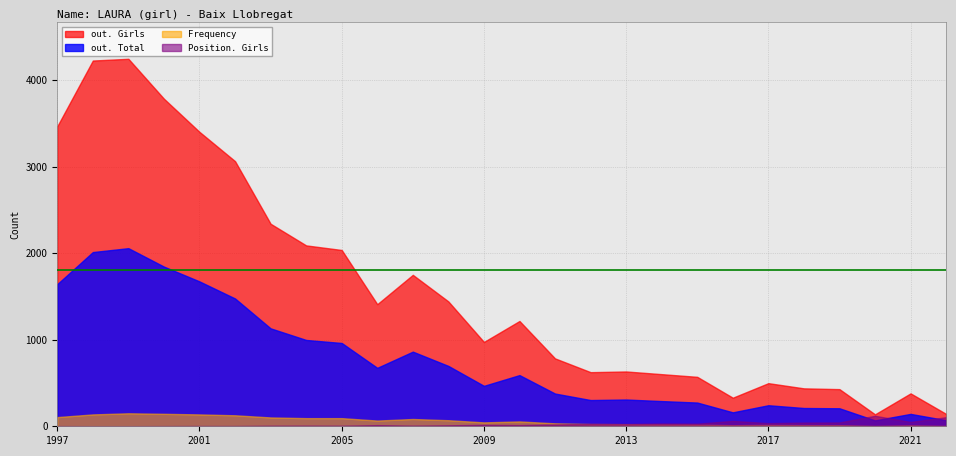

The out. Girls series shows 713 at 2017. True or false?

False